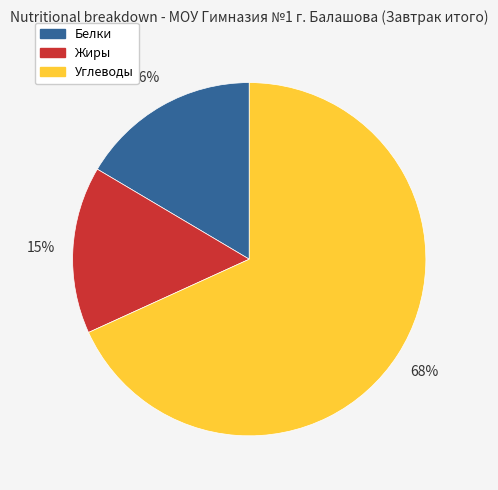

True or false: Углеводы accounts for 68% of the total.

True